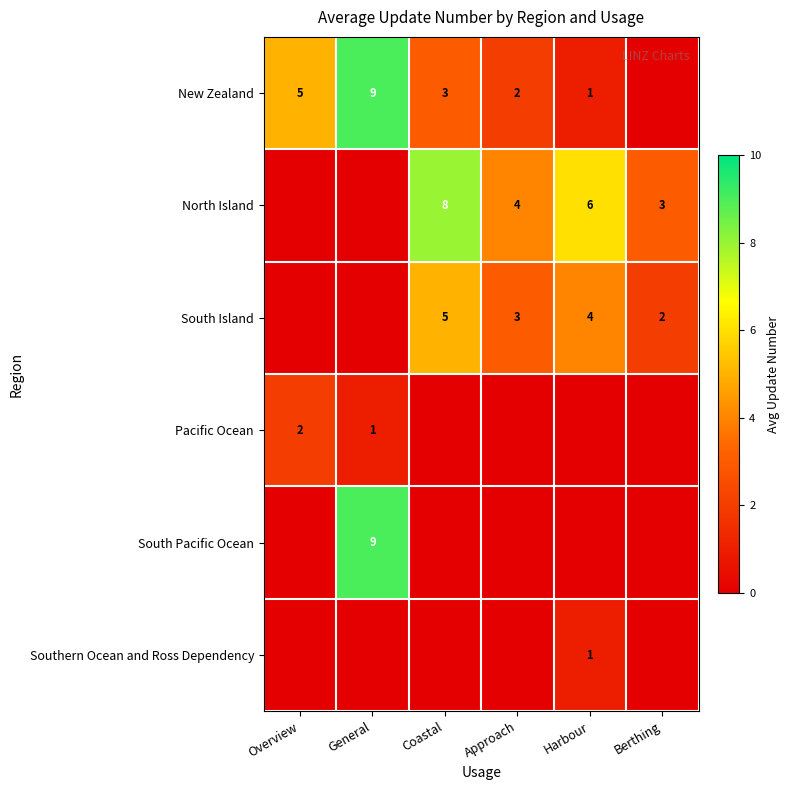

True or false: New Zealand has a value of 5 at General.

False